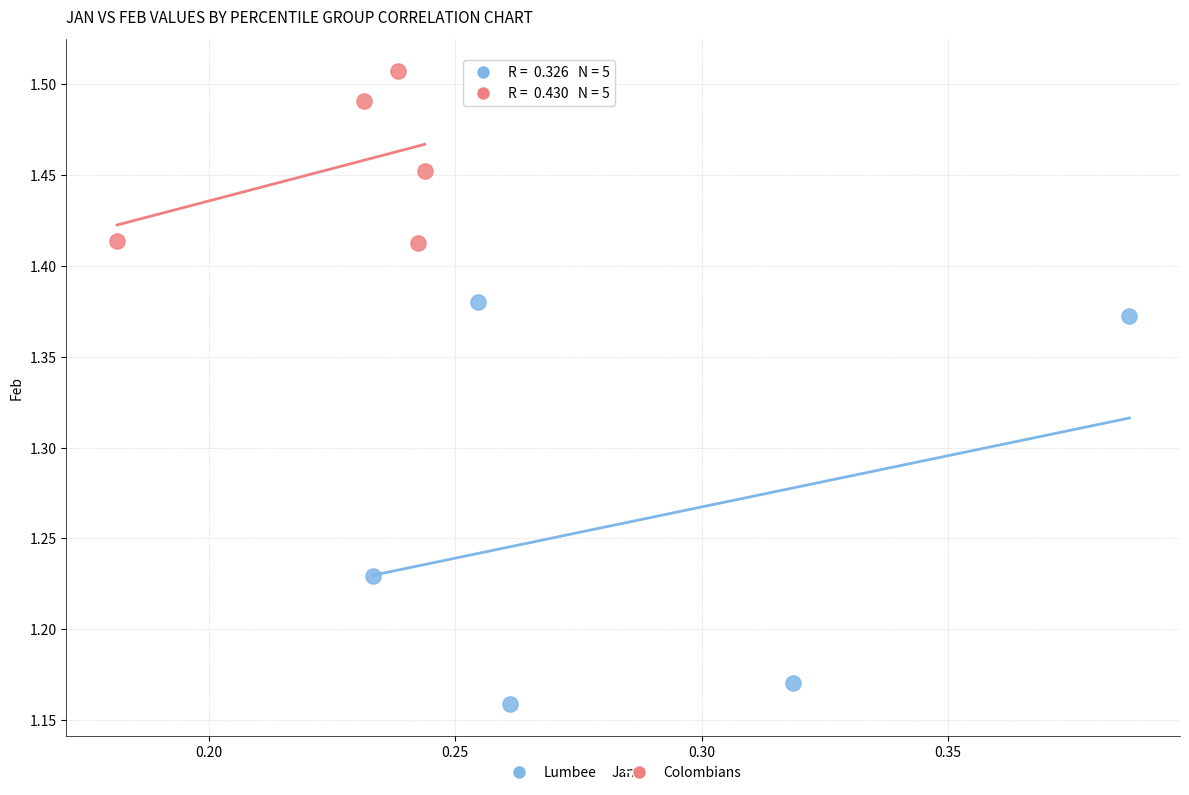

Which series has the widest spread of Y values?

Lumbee